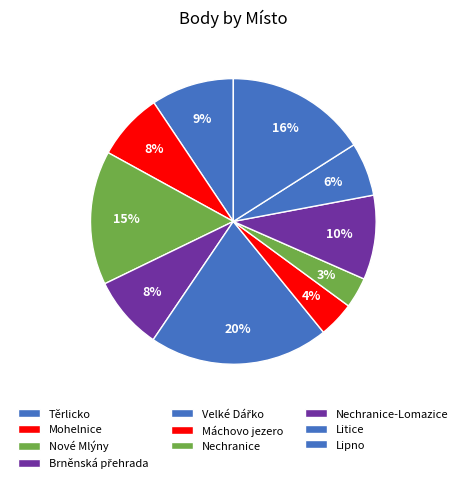

How many slices are in this pie chart?

10